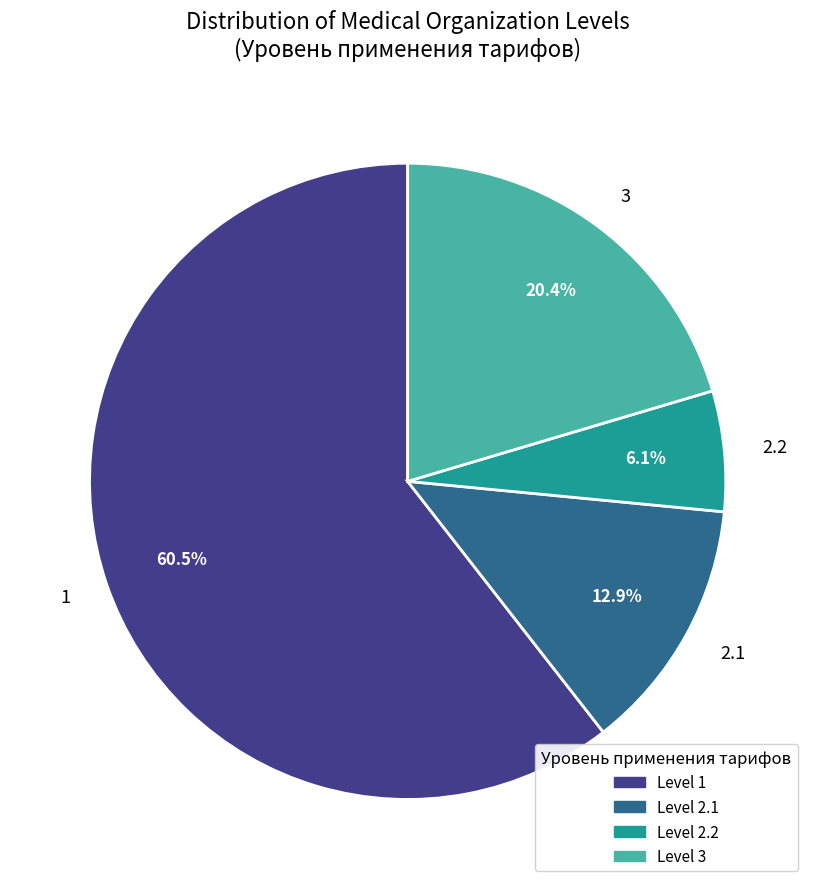

What is the smallest slice in the pie chart?

2.2